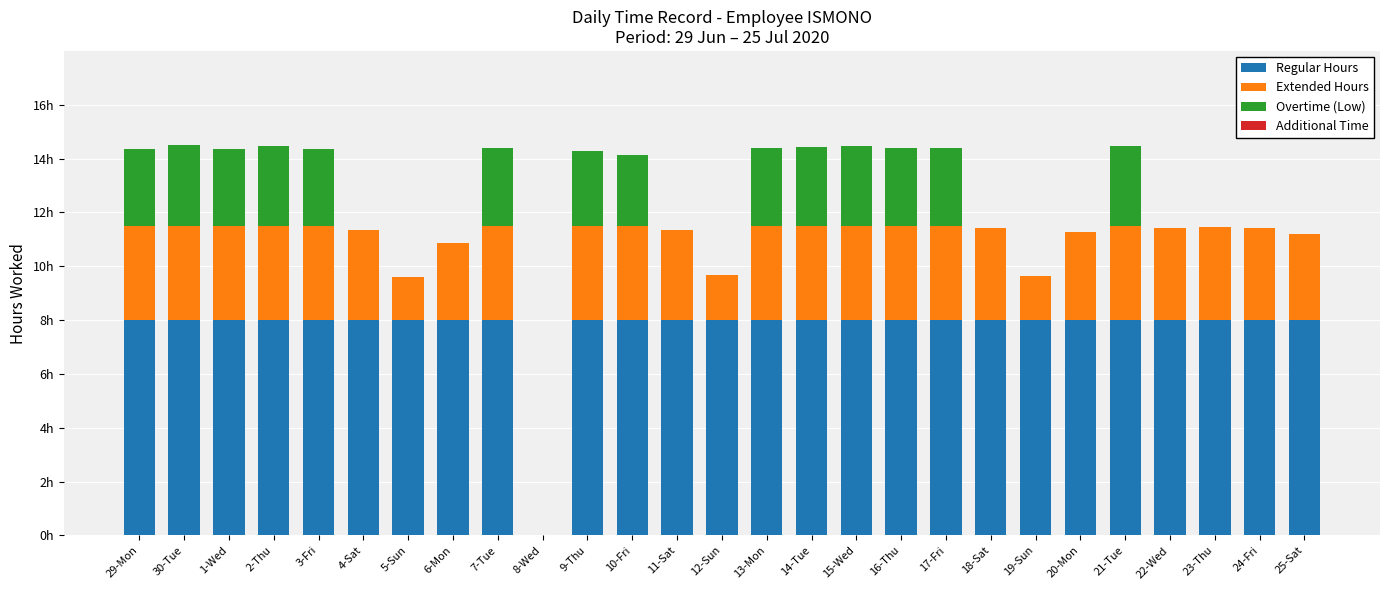

Does the chart contain stacked bars?

Yes